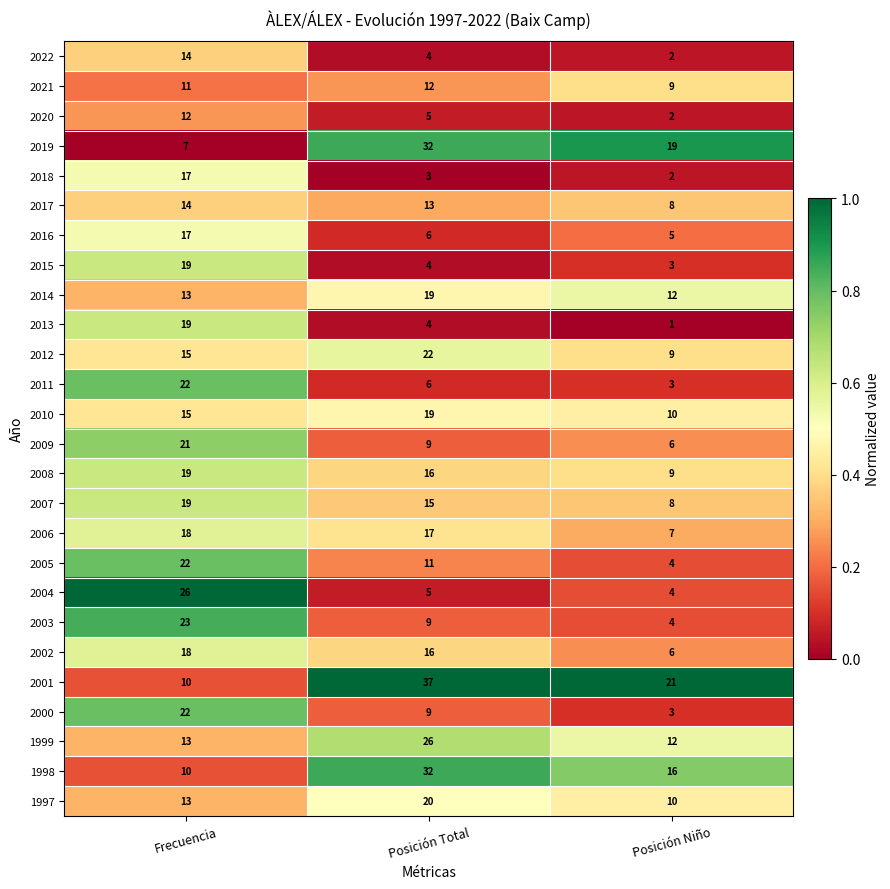

List the labels in order of 2013 value, largest first.

Frecuencia, Posición Total, Posición Niño